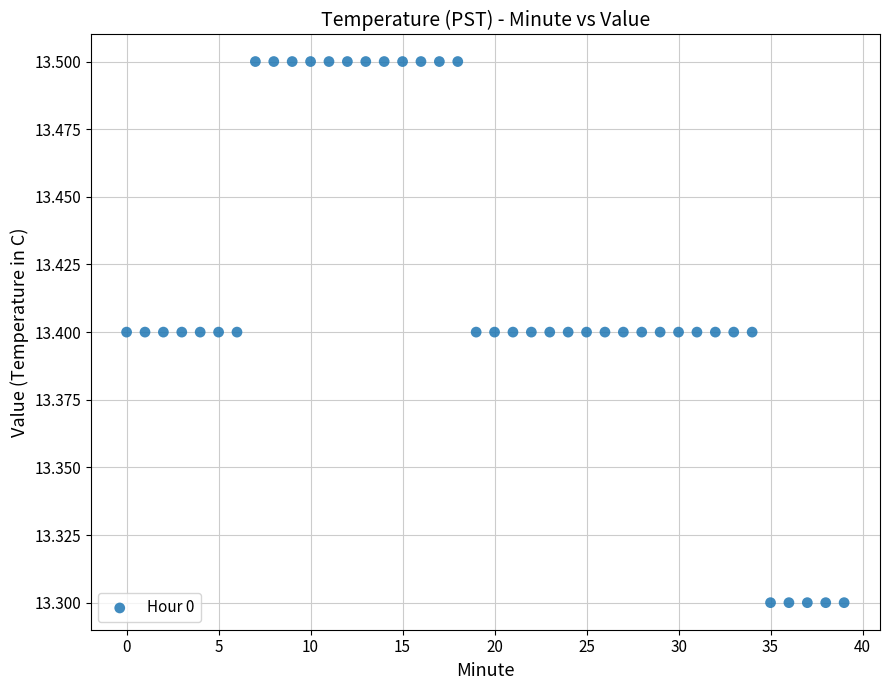

How many points are shown in the scatter plot?

40